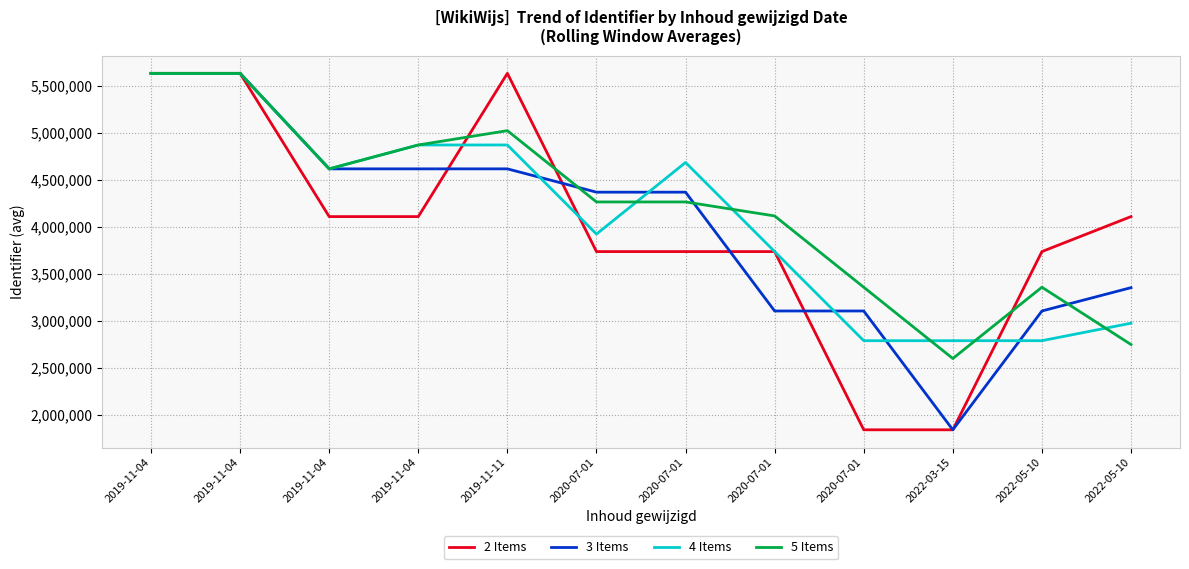

How many categories are shown in the chart?

12